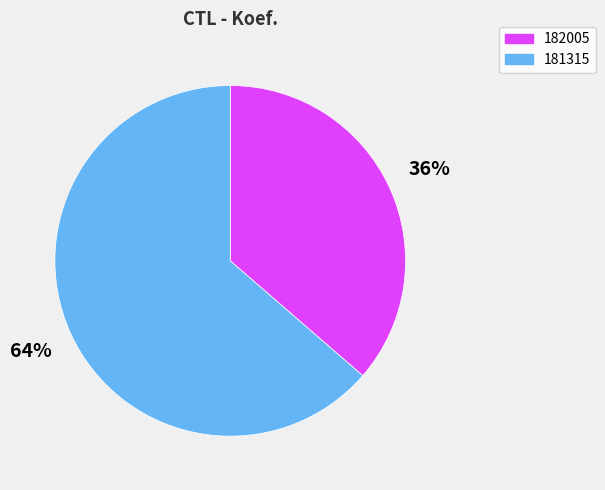

Which category has the biggest portion of the pie?

181315